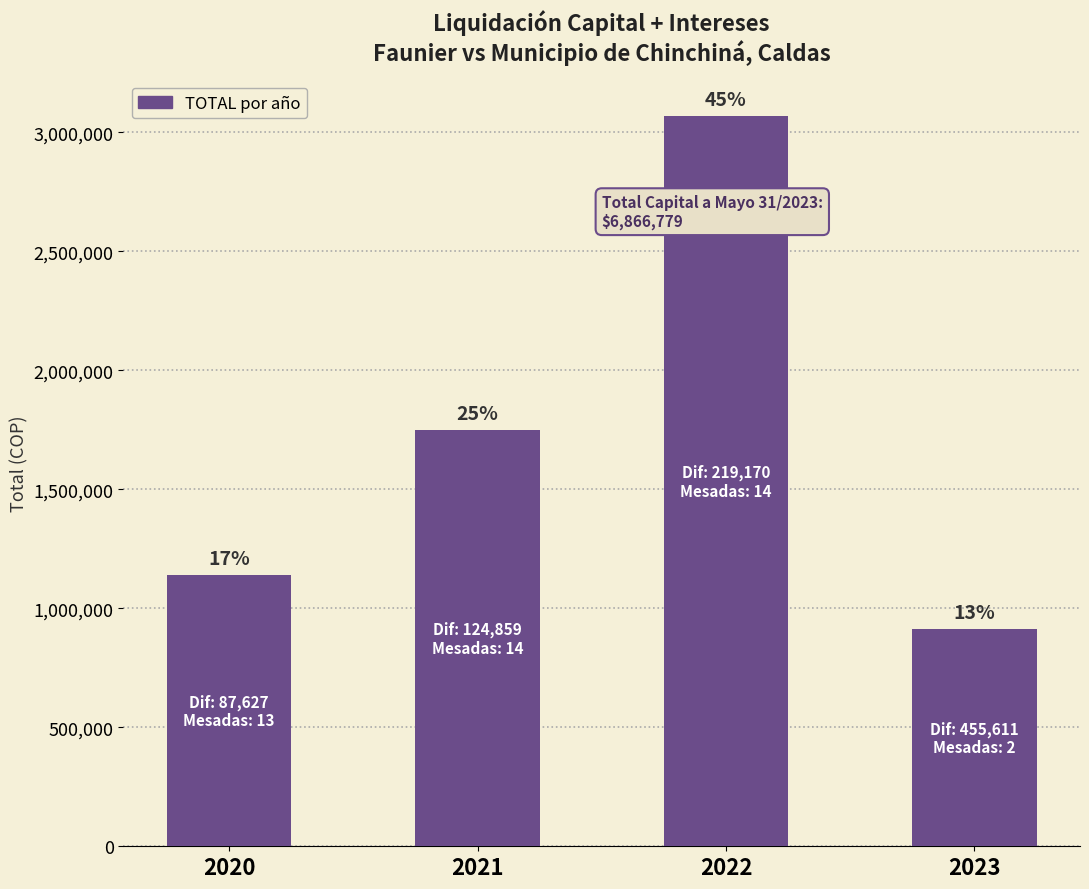

List the labels in order of value, largest first.

2022, 2021, 2020, 2023